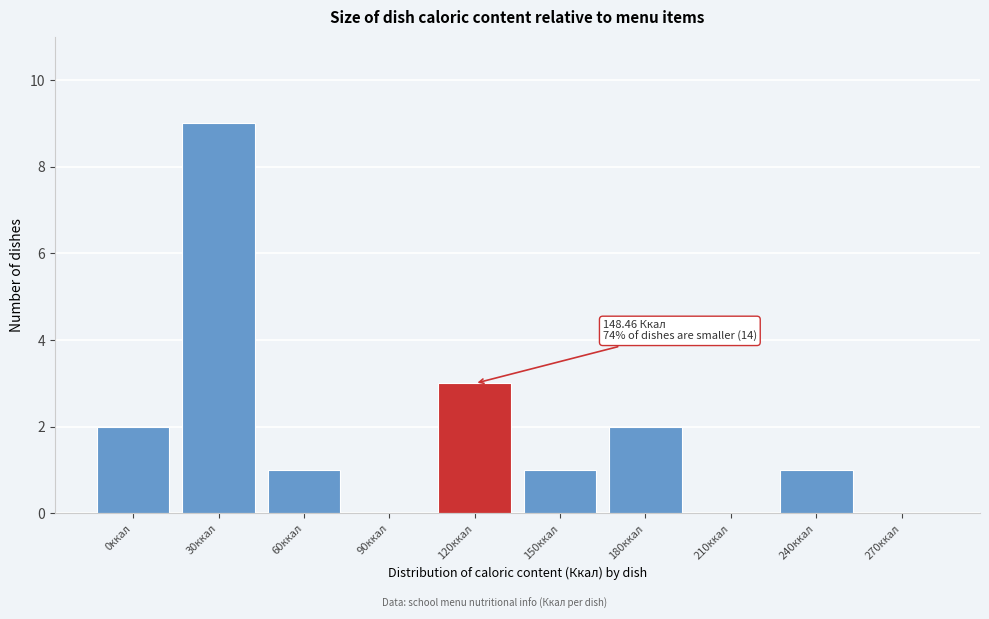

Reading right to left, transcribe all the data shown in this chart.

270ккал=0	240ккал=1	210ккал=0	180ккал=2	150ккал=1	120ккал=3	90ккал=0	60ккал=1	30ккал=9	0ккал=2